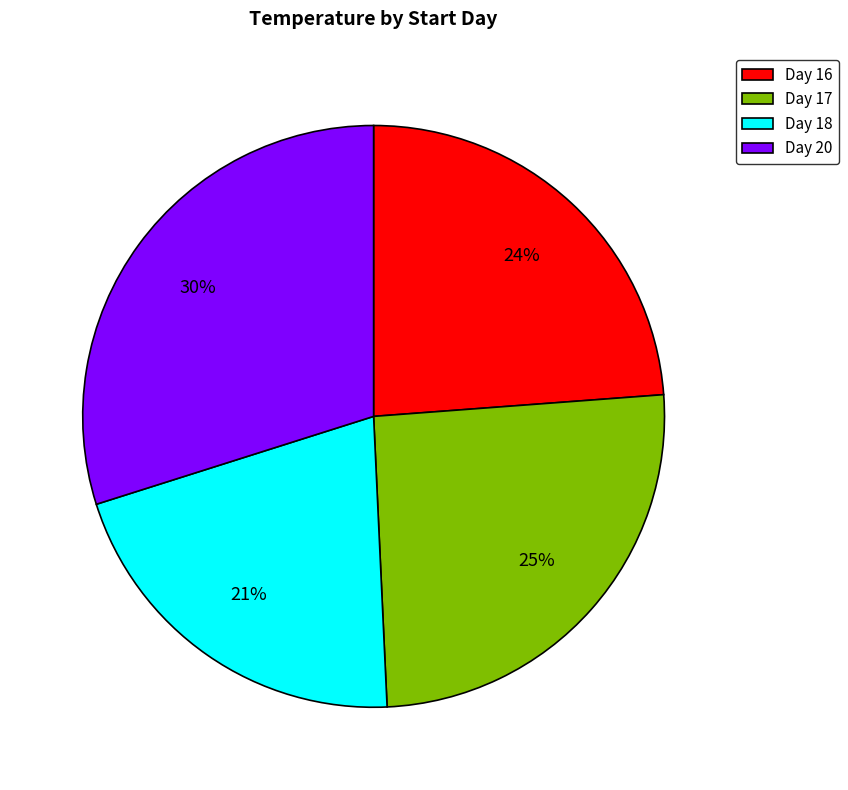

To the nearest percent, what is the average slice percentage?

25%